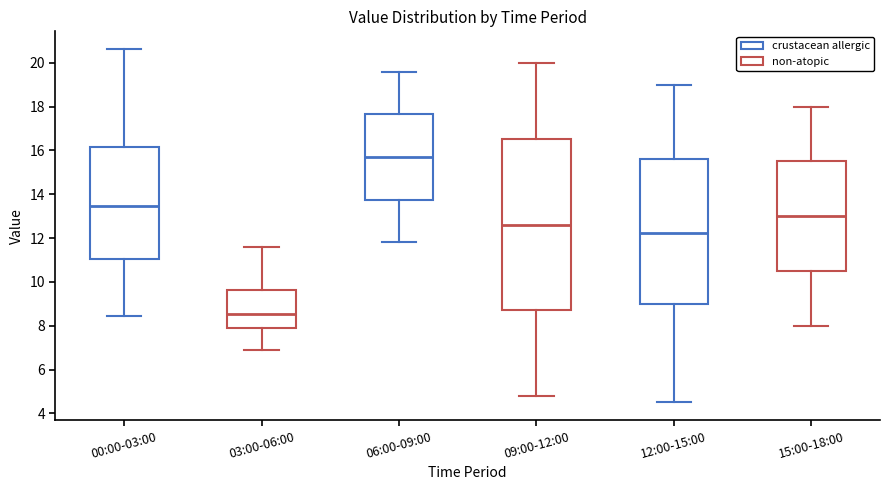

Which box's median line is the lowest?

03:00-06:00